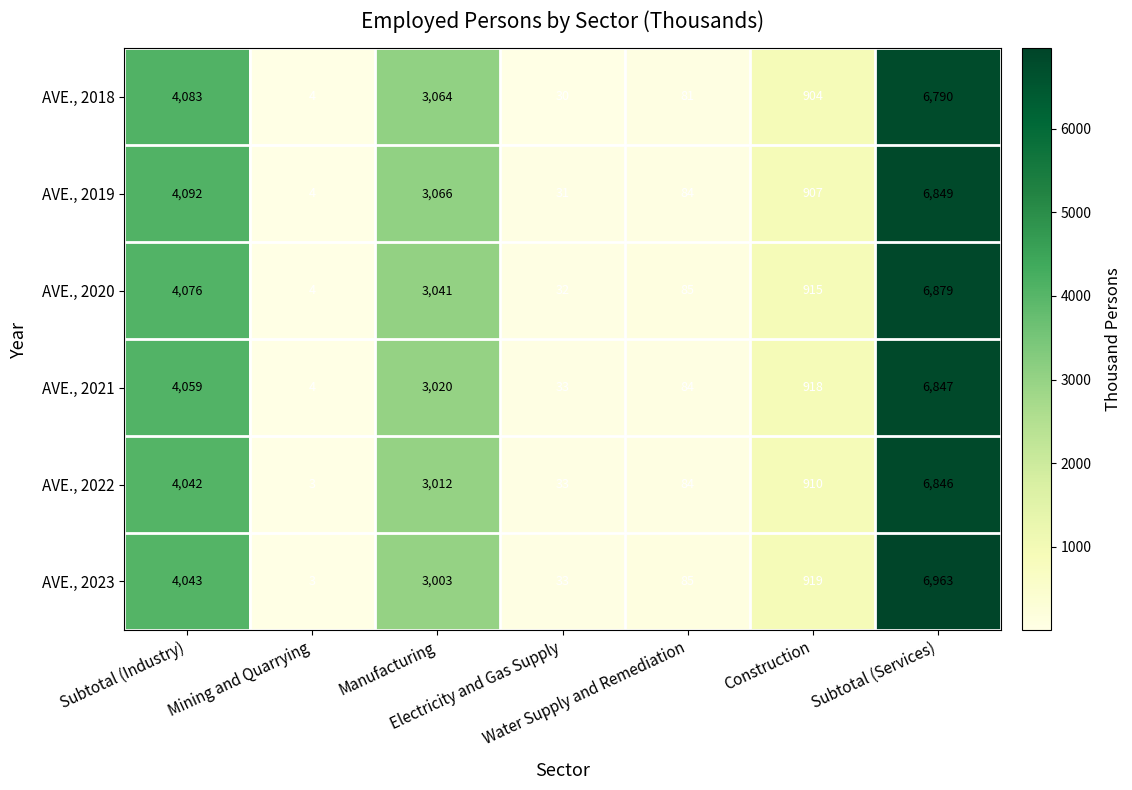

Which series has the largest total across all categories?

AVE., 2023